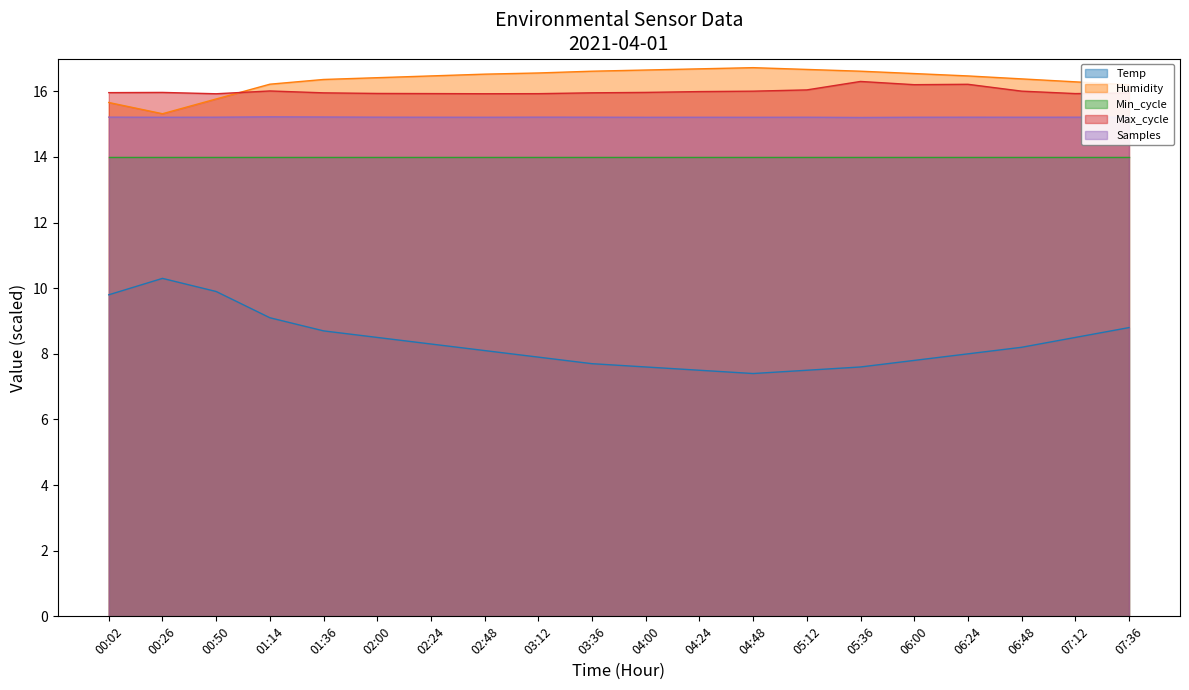

What is the greatest value displayed?

16.7